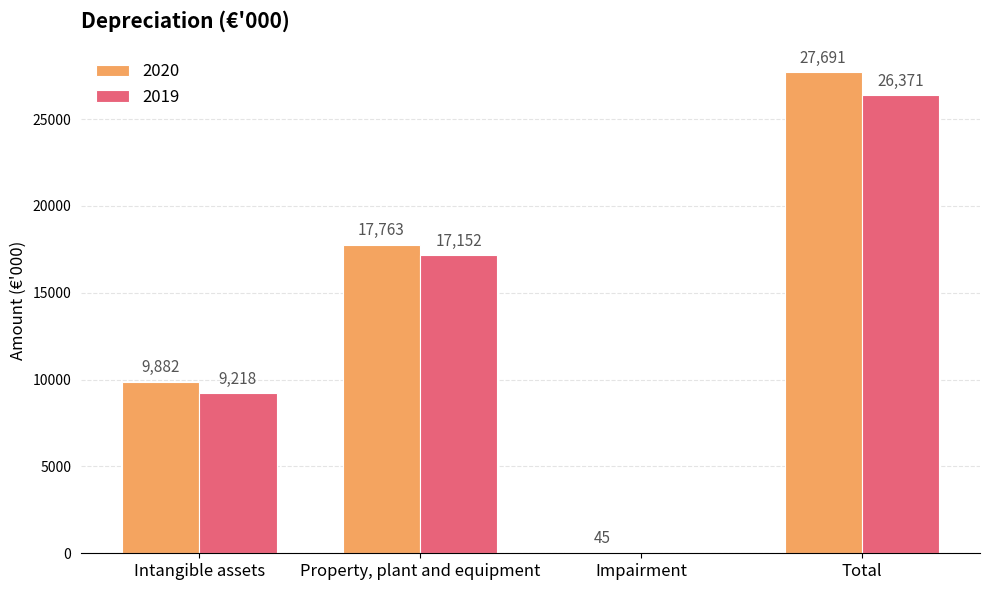

The value of 2019 at Total is 43360. True or false?

False